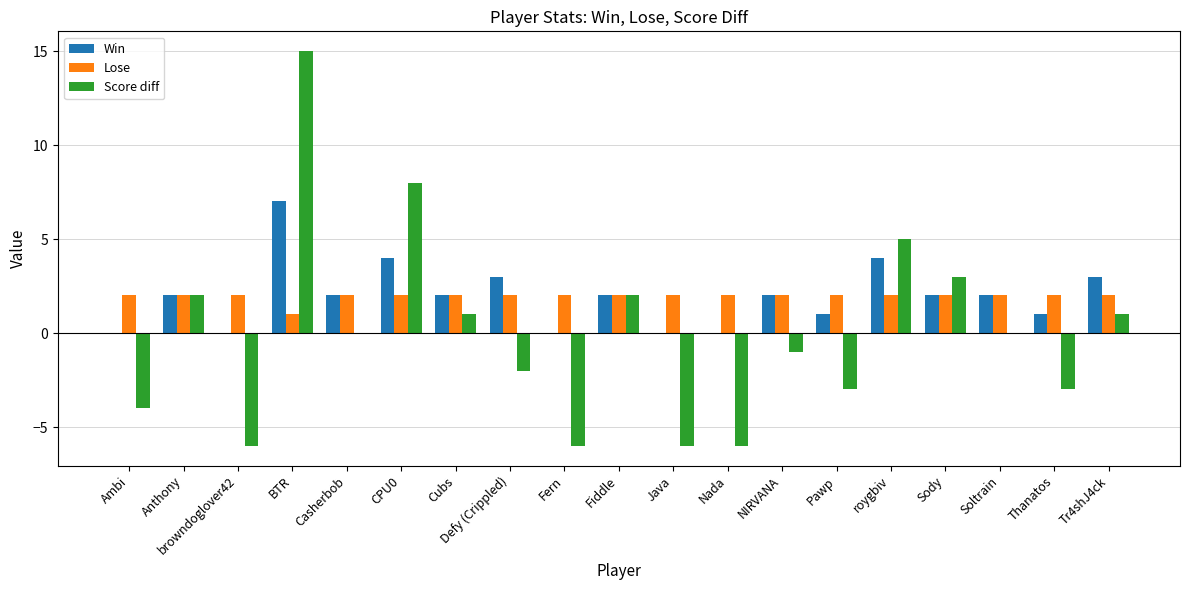

Is the value of Lose at Anthony greater than the value of Score diff at Thanatos?

Yes